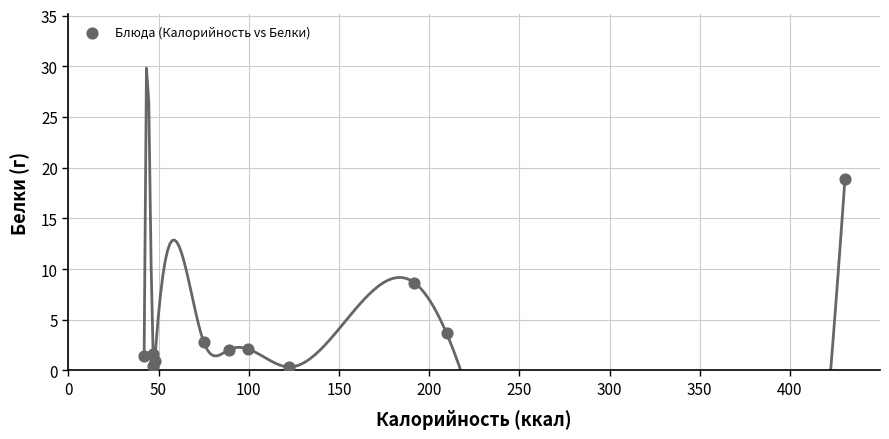

What is the average X value?

127.4